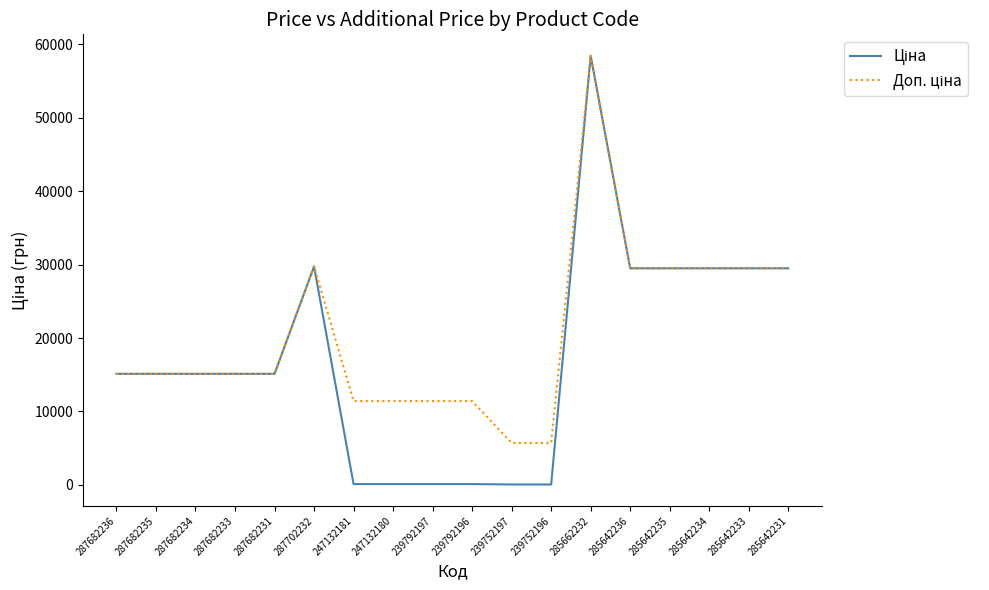

What is the greatest value displayed?

58426.5